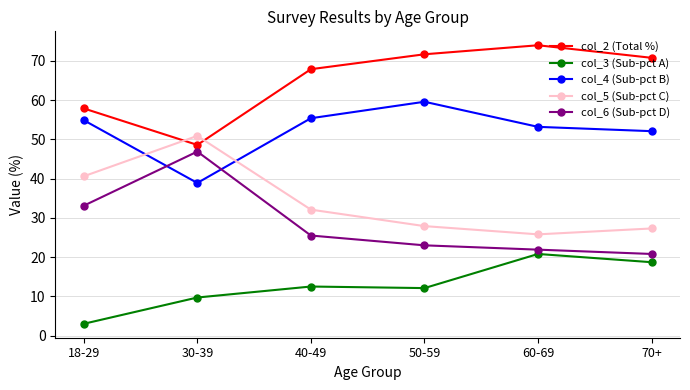

Reading right to left, list all the values displayed in this chart.

col_2 (Total %): 70.8	74.0	71.7	67.9	48.6	57.9
col_3 (Sub-pct A): 18.7	20.8	12.1	12.5	9.7	3.0
col_4 (Sub-pct B): 52.1	53.2	59.6	55.4	38.9	54.9
col_5 (Sub-pct C): 27.3	25.8	27.9	32.1	50.9	40.6
col_6 (Sub-pct D): 20.8	21.9	23.0	25.5	46.9	33.1